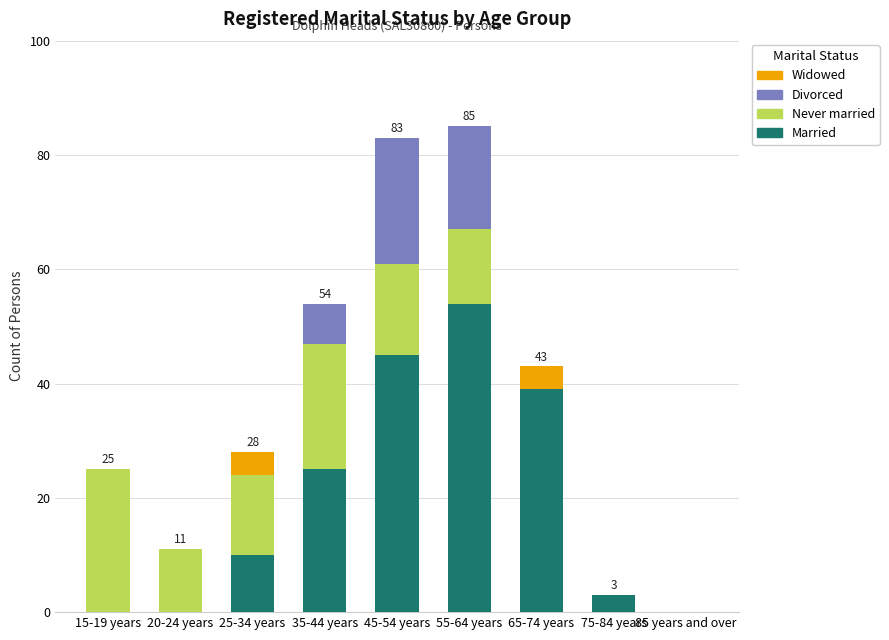

What is the sum of all Married values?

176